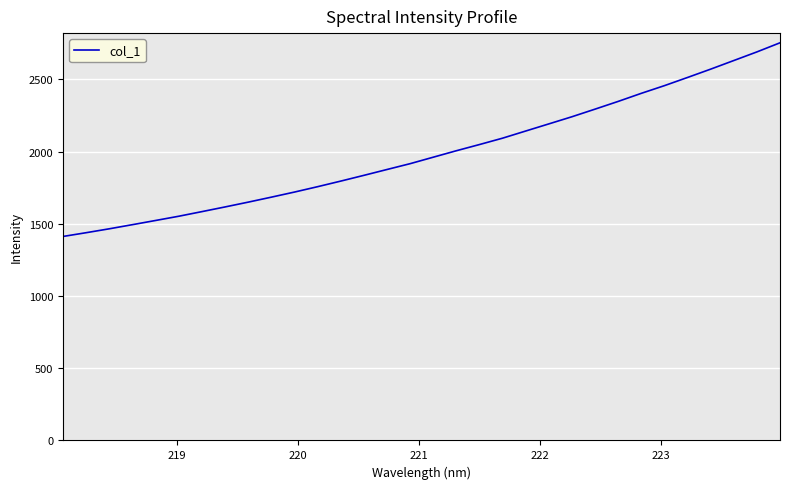

What is the difference between the maximum and minimum values?

1341.0